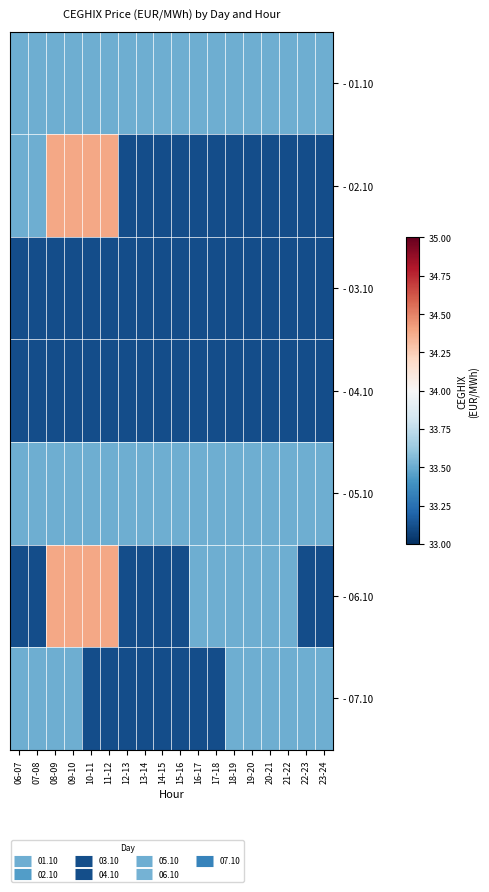

Between 14-15 and 22-23, which series saw the biggest shift?

- 07.10